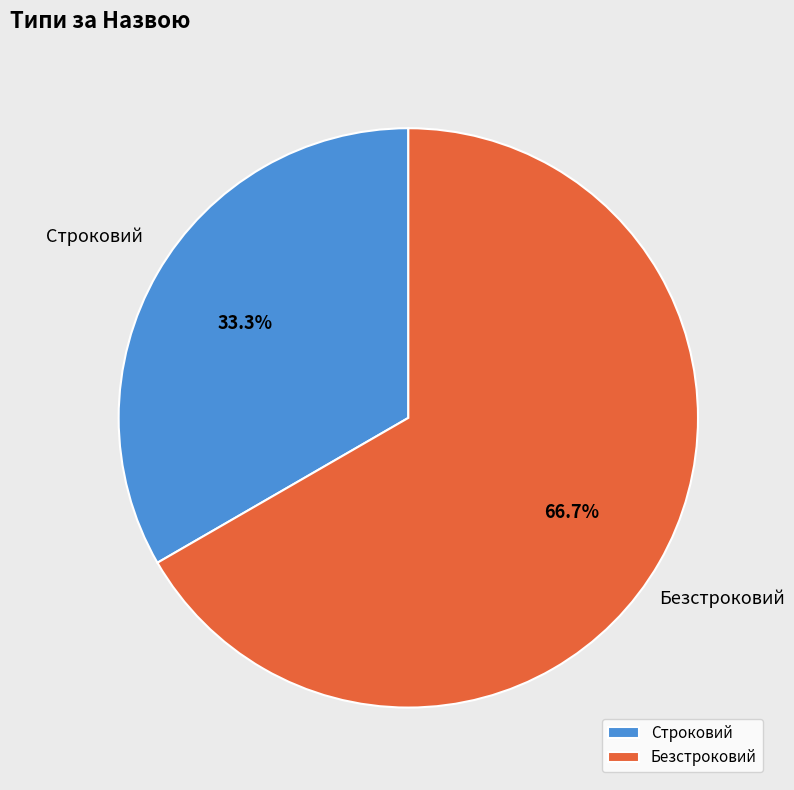

True or false: Безстроковий accounts for 67% of the total.

True